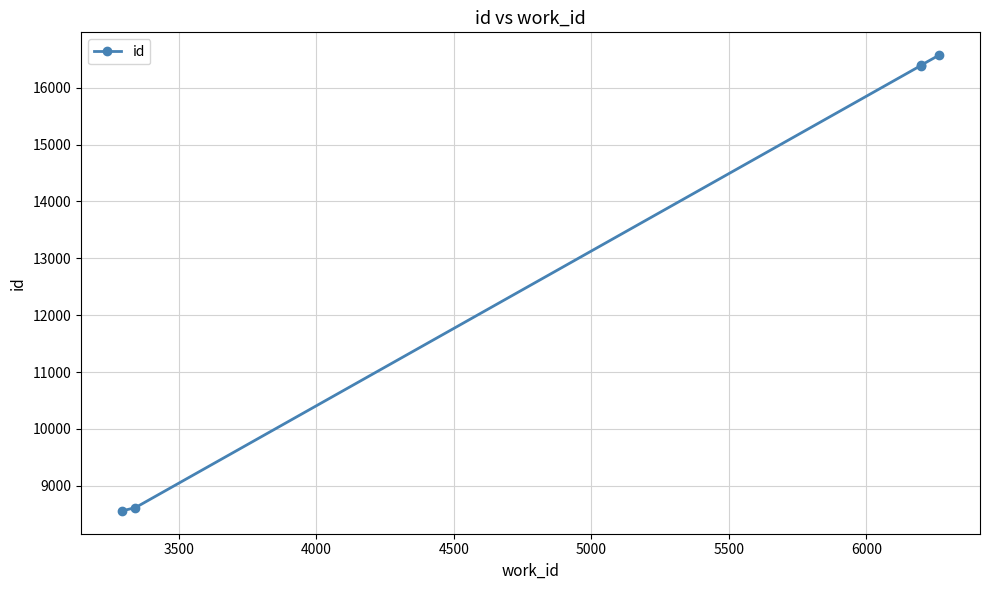

What is the smallest value displayed?

8557